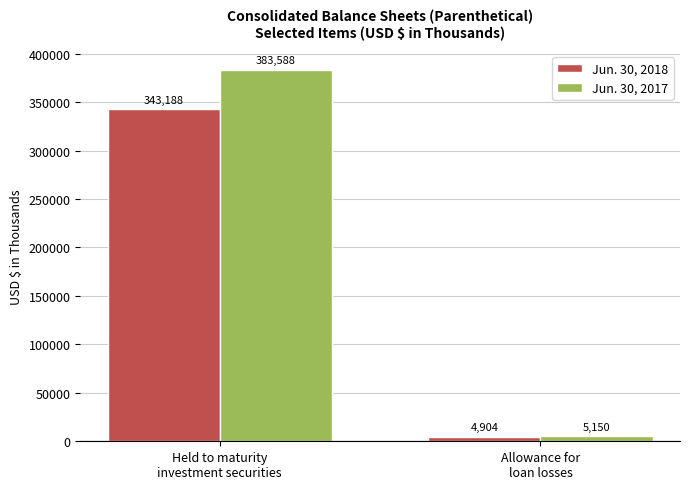

At Allowance for
loan losses, list the series in order from smallest to largest.

Jun. 30, 2018, Jun. 30, 2017